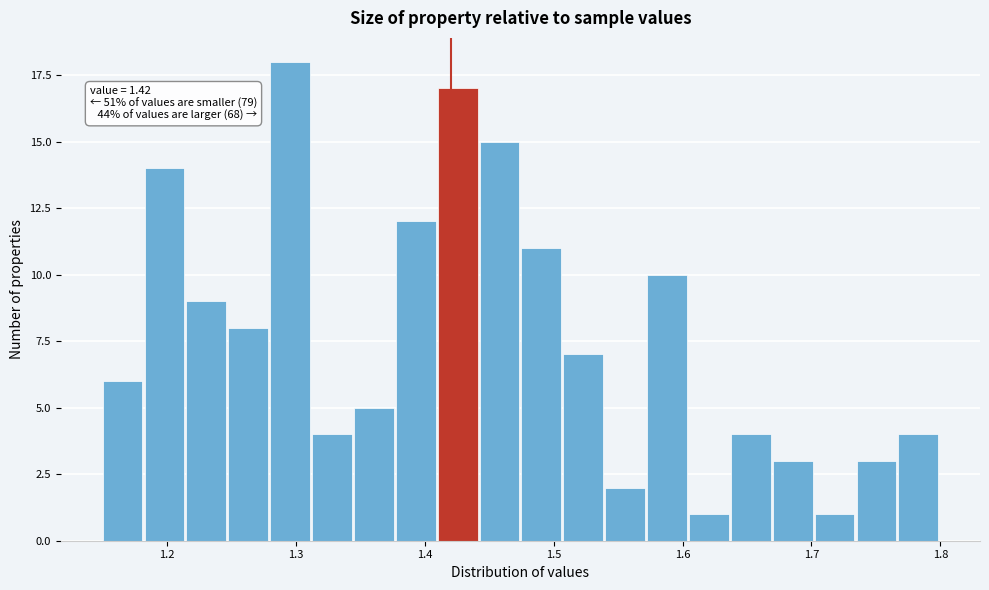

Read against the x-axis, roughly where is the centre of the tallest bar?

1.30